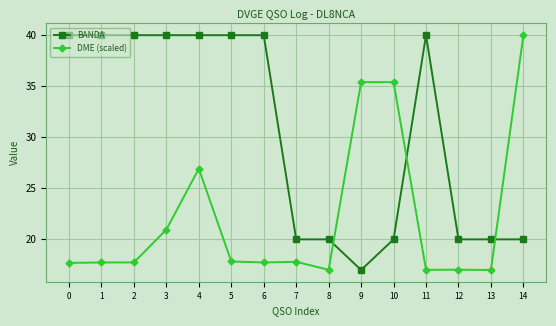

At which label is DME (scaled) closest to 28?

4